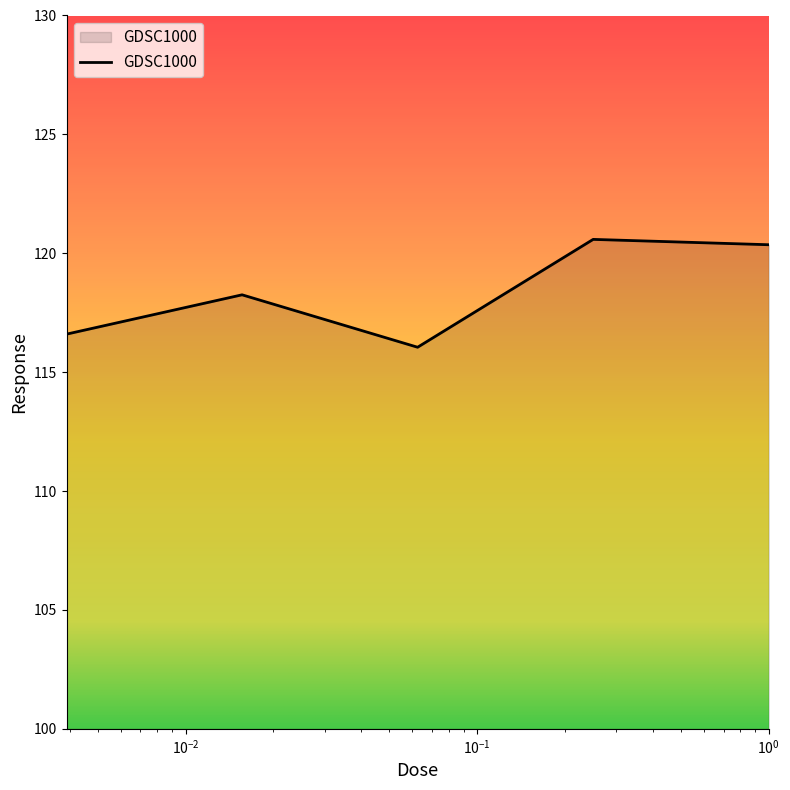

Does the chart have visible grid lines?

No